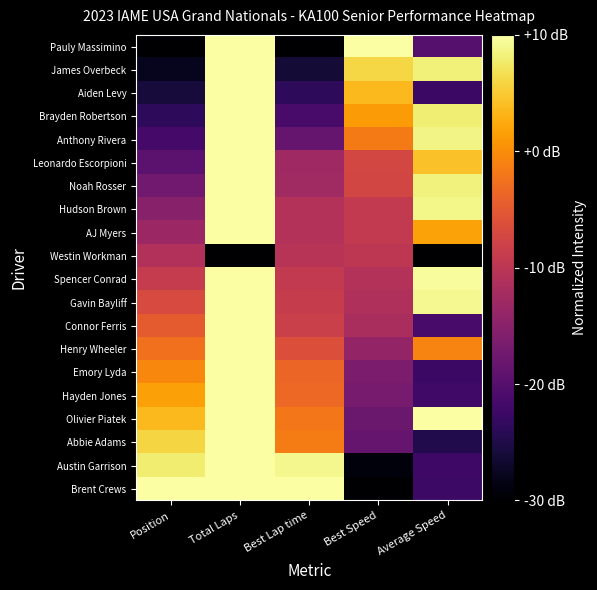

At how many categories does at least one series exceed 0?

5